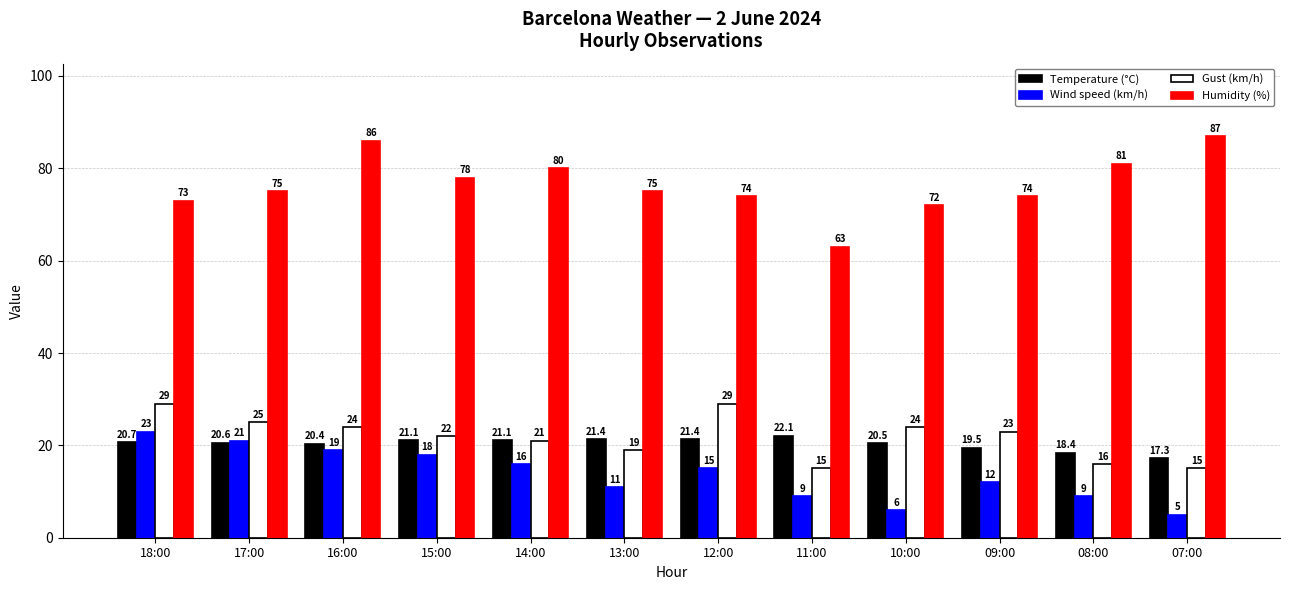

What is the highest value of the Humidity (%) series?

87.0